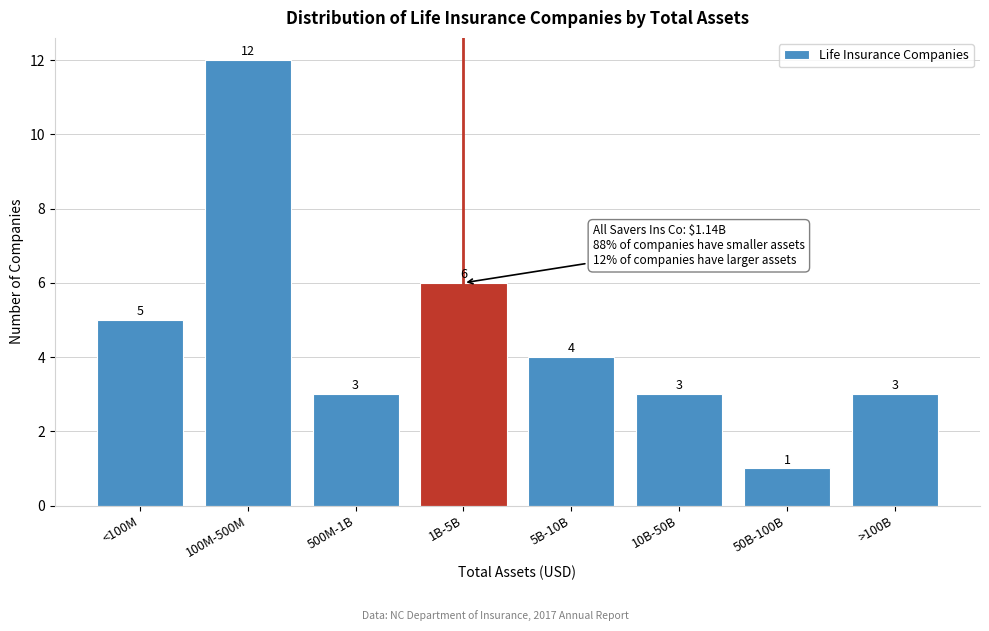

Reading left to right, what are all the values shown in this chart?

<100M=5	100M-500M=12	500M-1B=3	1B-5B=6	5B-10B=4	10B-50B=3	50B-100B=1	>100B=3